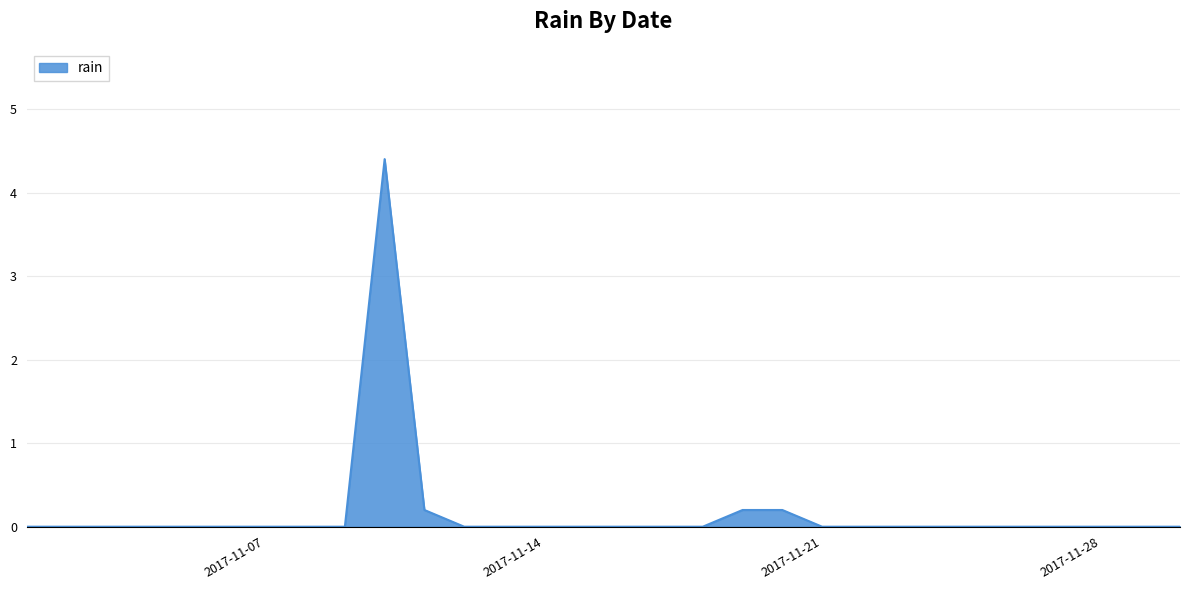

What is the difference between the maximum and minimum values?

4.4